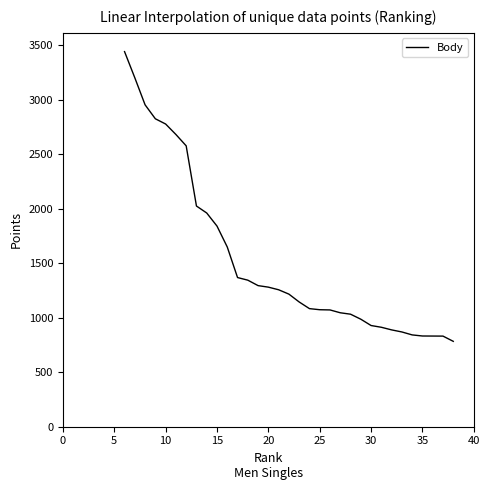

What is the value of the 1st point from the left?

3440